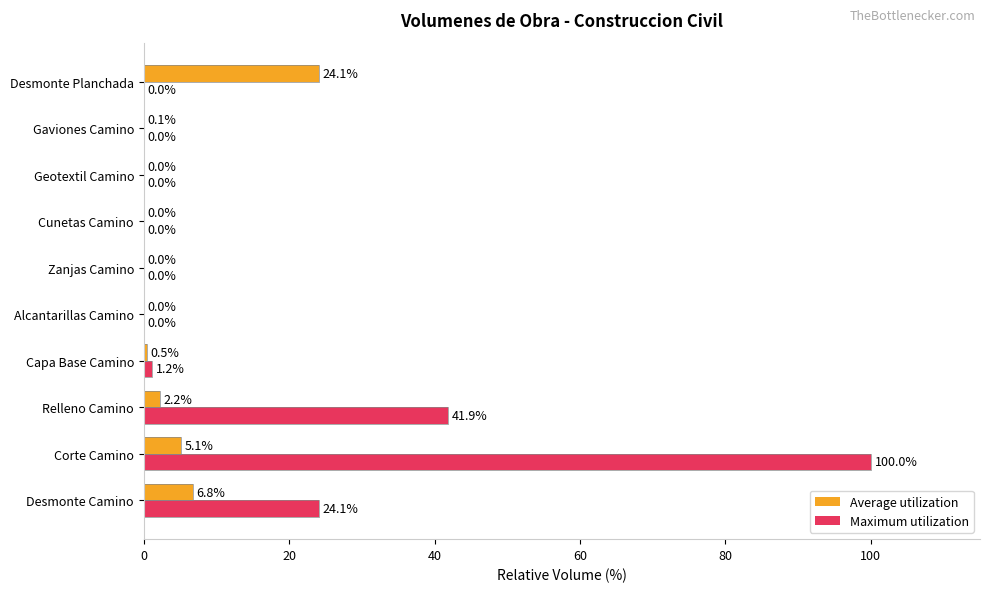

Which series has the largest total across all categories?

Maximum utilization